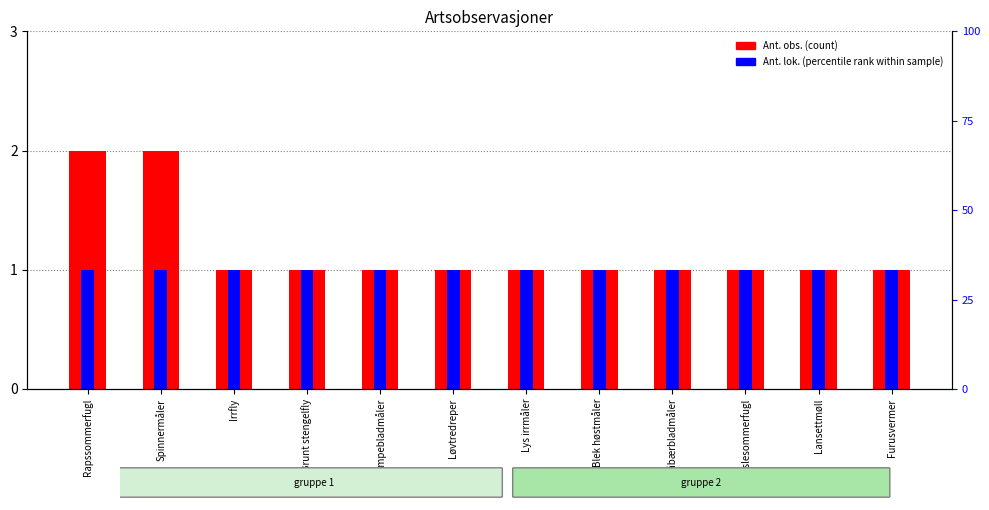

What are all the series names shown in the legend?

Ant. obs., Ant. lok.